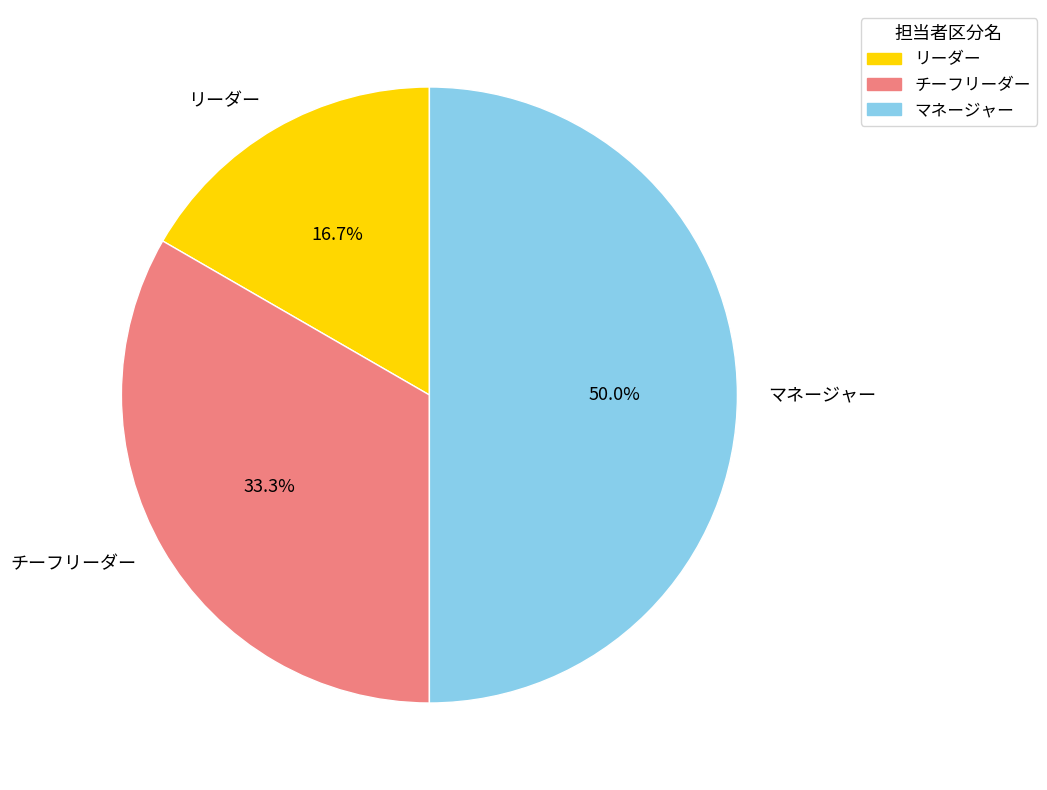

What percentage is NOT represented by マネージャー?

50.0%